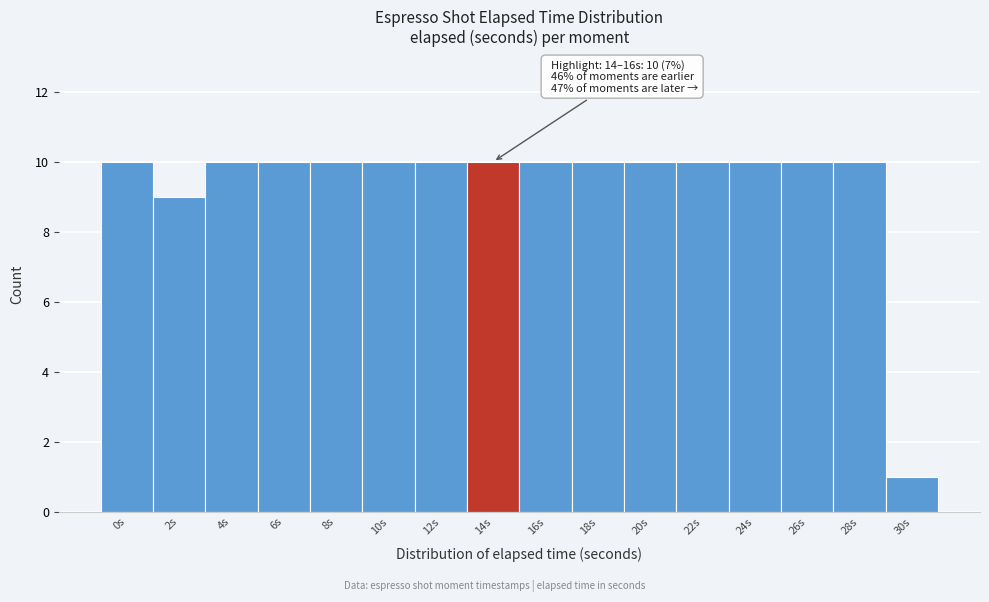

Reading right to left, transcribe all the data shown in this chart.

1	10	10	10	10	10	10	10	10	10	10	10	10	10	9	10